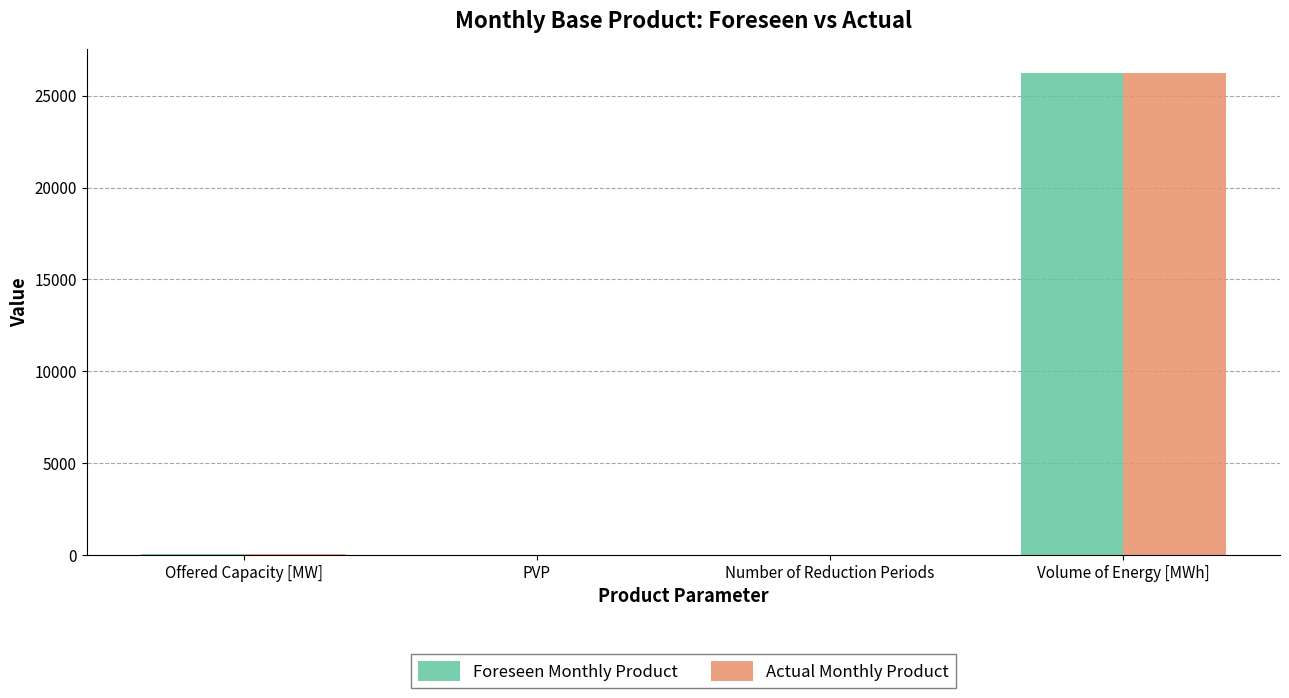

What is the sum of all Foreseen Monthly Product values?

26287